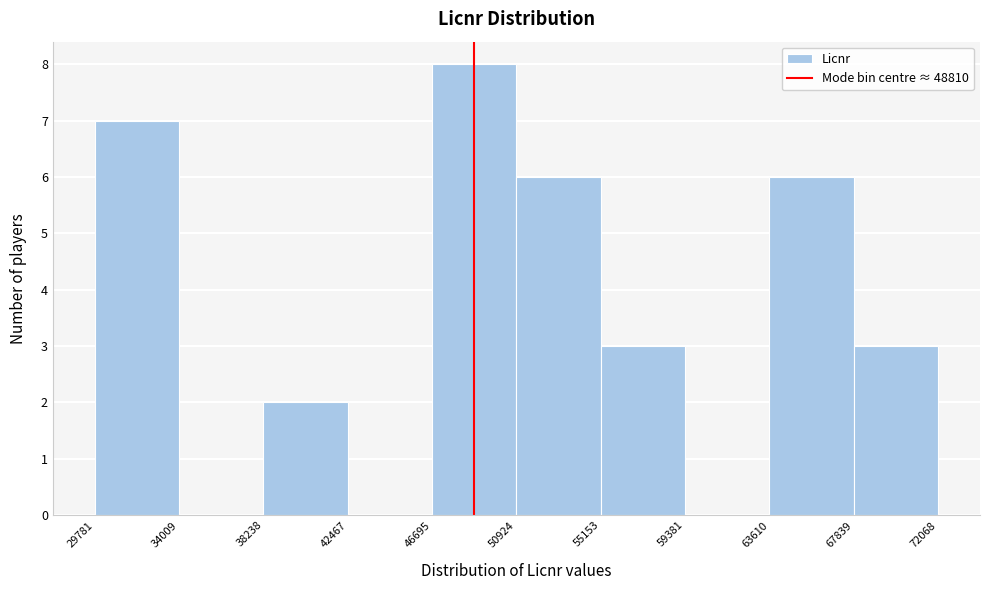

Reading left to right, transcribe this chart: for each bar, give the range it covers on the x-axis and its height. The values are not printed on the chart, so give them approximately, as read against the axis.

29781 to 34009: 7
34009 to 38238: 0
38238 to 42467: 2
42467 to 46695: 0
46695 to 50924: 8
50924 to 55153: 6
55153 to 59381: 3
59381 to 63610: 0
63610 to 67839: 6
67839 to 72068: 3